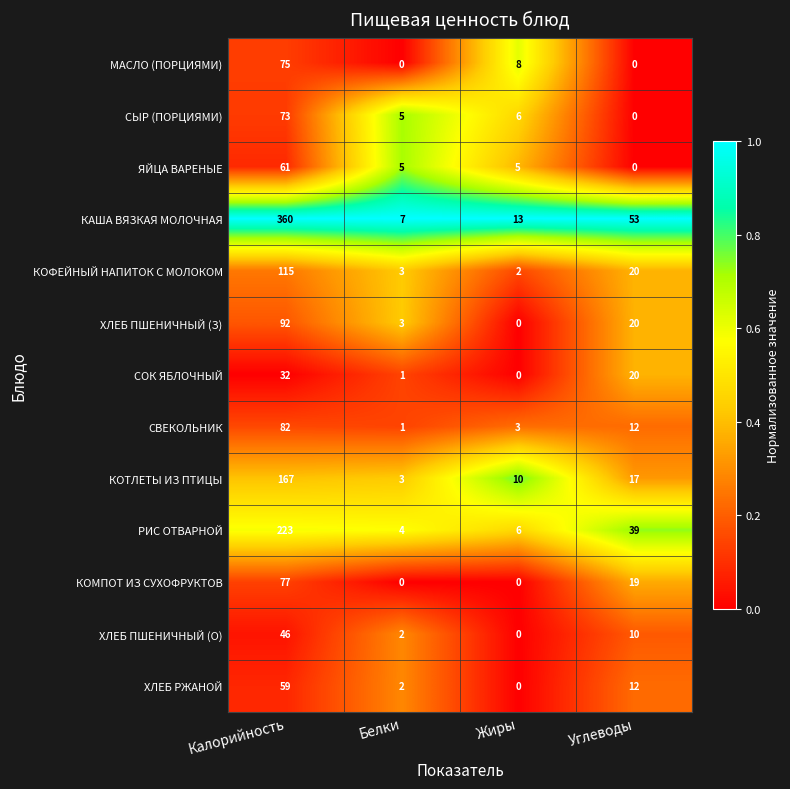

Rank the series by their maximum value, from highest to lowest.

КАША ВЯЗКАЯ МОЛОЧНАЯ, РИС ОТВАРНОЙ, КОТЛЕТЫ ИЗ ПТИЦЫ, КОФЕЙНЫЙ НАПИТОК С МОЛОКОМ, ХЛЕБ ПШЕНИЧНЫЙ (З), СВЕКОЛЬНИК, КОМПОТ ИЗ СУХОФРУКТОВ, МАСЛО (ПОРЦИЯМИ), СЫР (ПОРЦИЯМИ), ЯЙЦА ВАРЕНЫЕ, ХЛЕБ РЖАНОЙ, ХЛЕБ ПШЕНИЧНЫЙ (О), СОК ЯБЛОЧНЫЙ